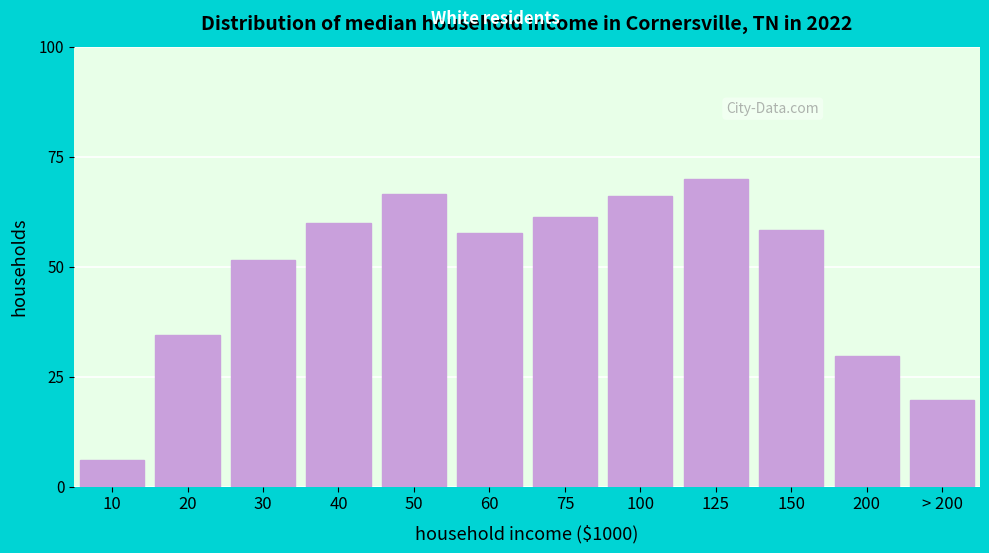

What is the ratio of the value at 60 to the value at 50?

0.9